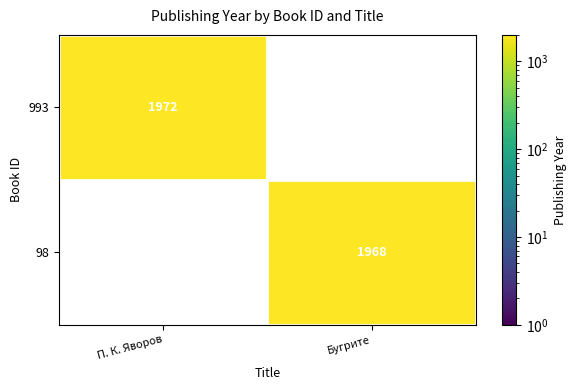

At how many categories does at least one series exceed 1969?

1